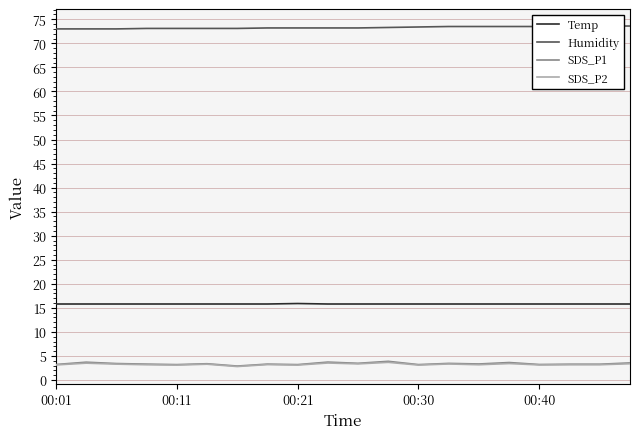

What is the maximum value for SDS_P2?

3.7